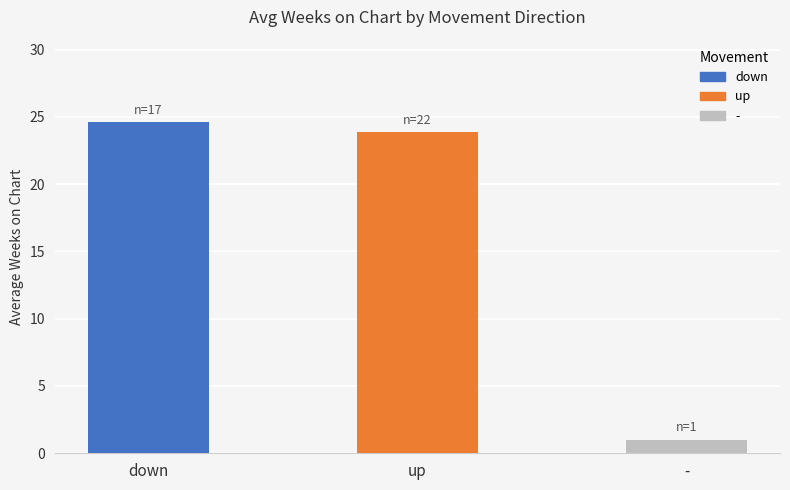

Are the bars horizontal?

No